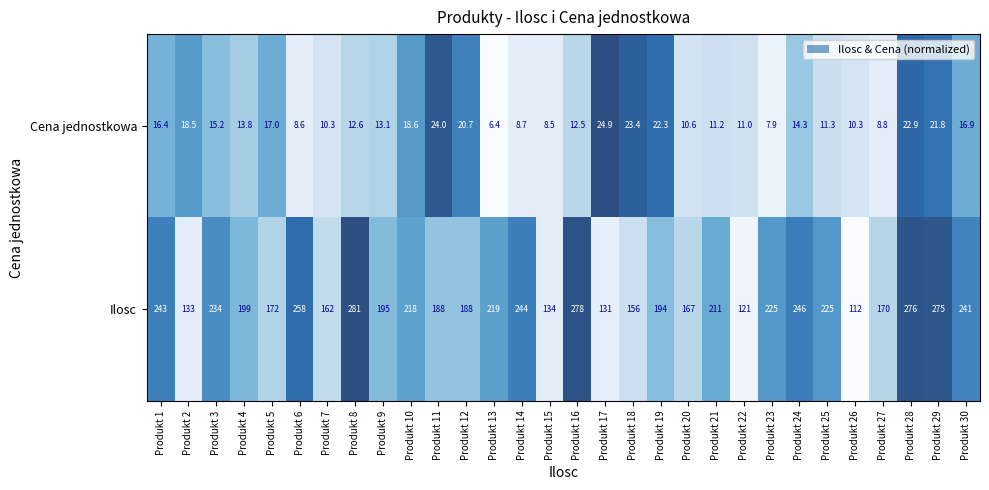

Is it true that Cena jednostkowa equals 10.3 at Produkt 26?

True